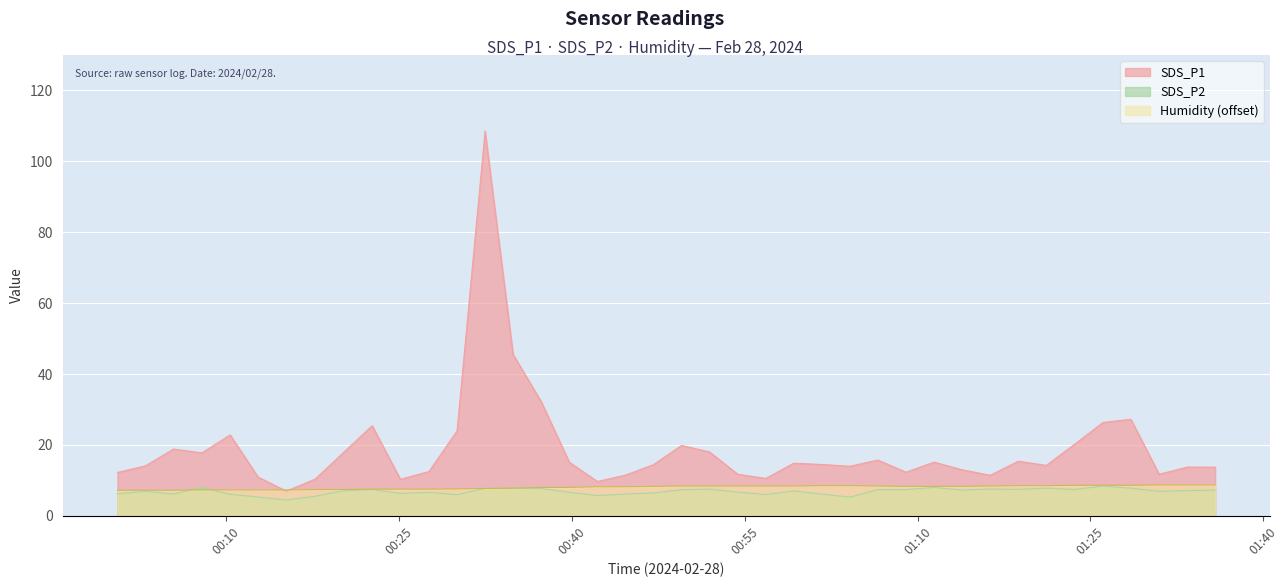

In SDS_P2, how many points are higher than both neighbors (excluding endpoints)?

11